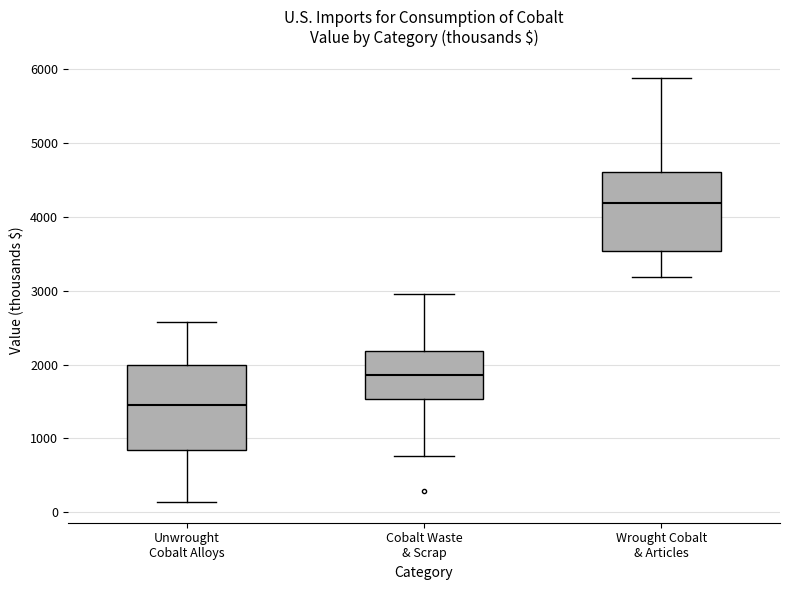

Which box has the lowest median line?

Unwrought Cobalt Alloys